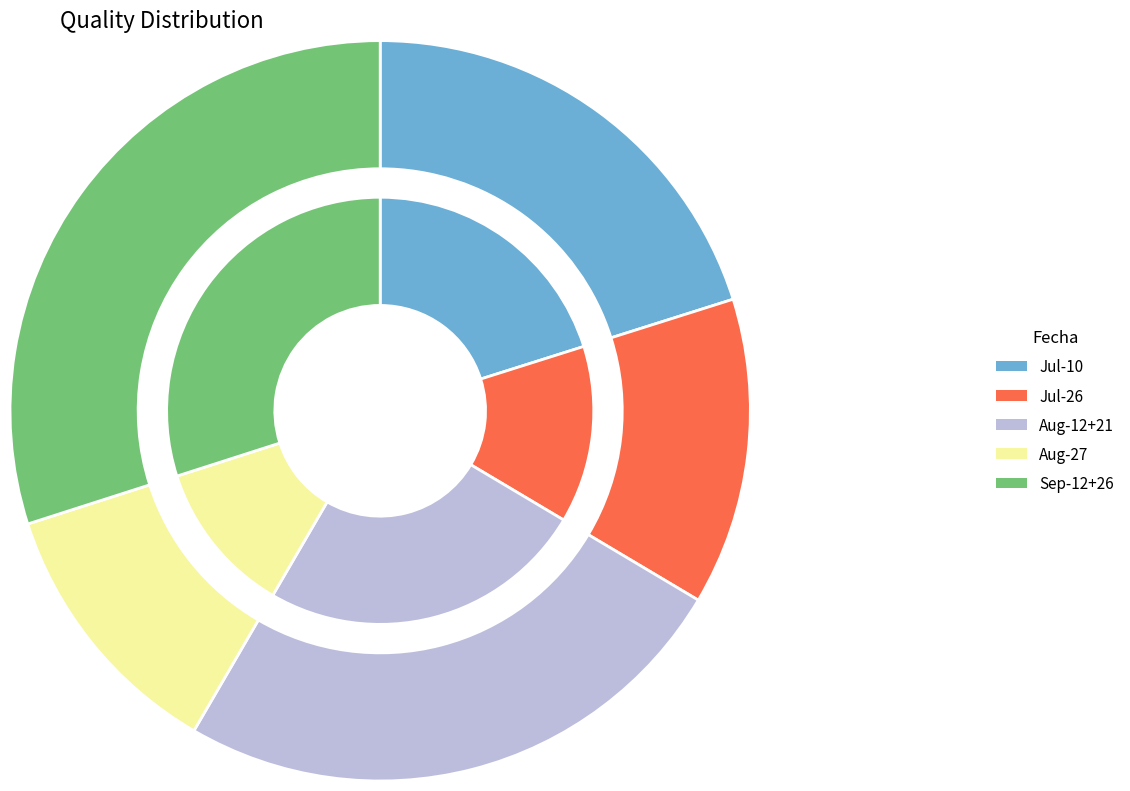

To the nearest percent, what is the combined percentage of 2024-07-10 and 2024-08-12?

38%